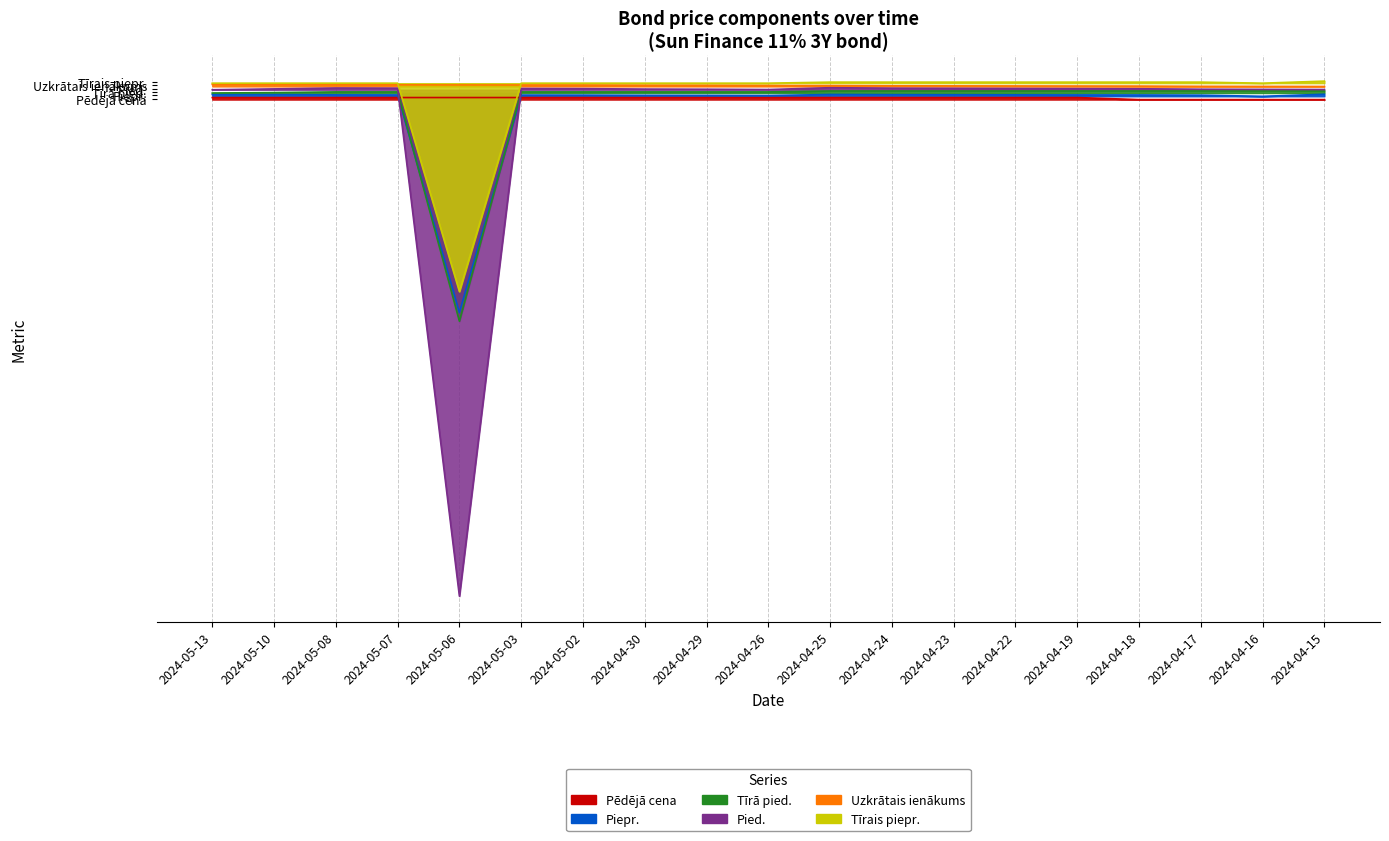

Is the value of Piepr. at 2024-04-30 greater than the value of Tīrais piepr. at 2024-04-18?

No